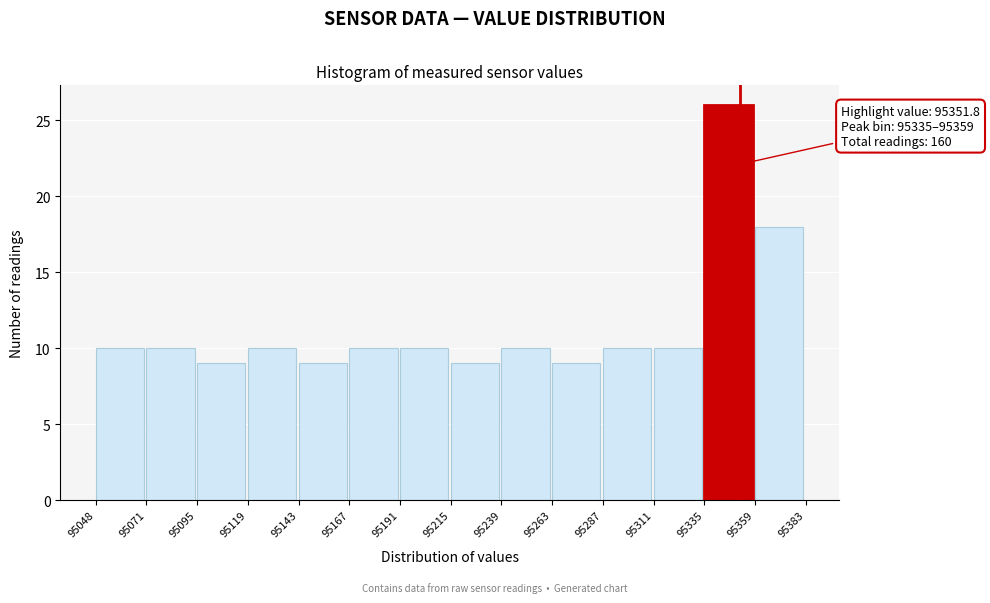

Over which range of the x-axis is the bar tallest?

95335 to 95359